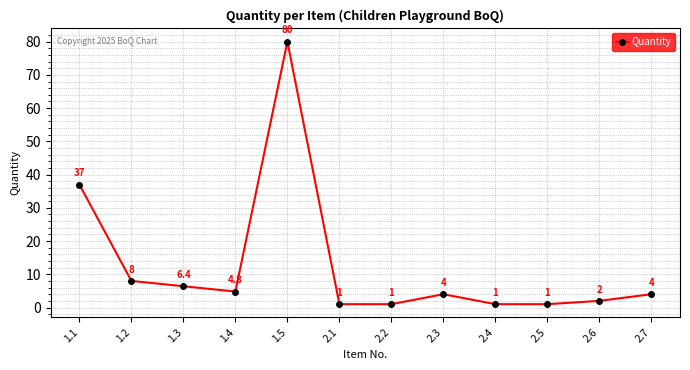

Where is the first local maximum?

1.5